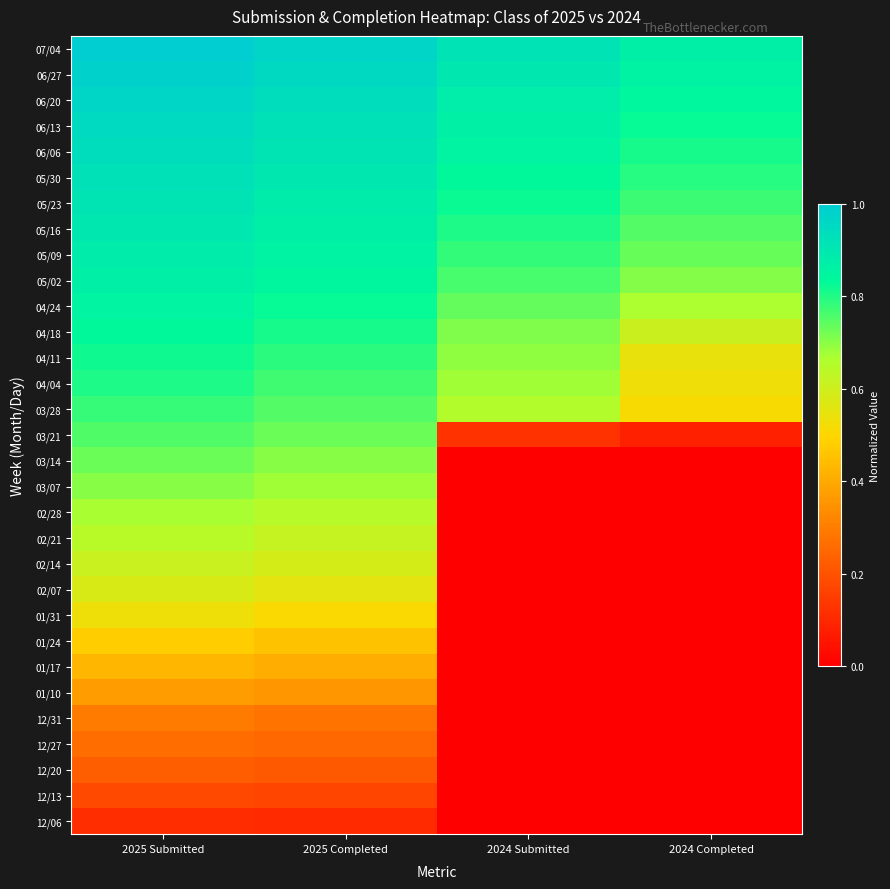

Reading left to right, transcribe all the data shown in this chart.

12/06: 2025 Submitted=0.1	2025 Completed=0.1	2024 Submitted=0.0	2024 Completed=0.0
12/13: 2025 Submitted=0.2	2025 Completed=0.2	2024 Submitted=0.0	2024 Completed=0.0
12/20: 2025 Submitted=0.2	2025 Completed=0.2	2024 Submitted=0.0	2024 Completed=0.0
12/27: 2025 Submitted=0.3	2025 Completed=0.3	2024 Submitted=0.0	2024 Completed=0.0
12/31: 2025 Submitted=0.3	2025 Completed=0.3	2024 Submitted=0.0	2024 Completed=0.0
01/10: 2025 Submitted=0.4	2025 Completed=0.4	2024 Submitted=0.0	2024 Completed=0.0
01/17: 2025 Submitted=0.4	2025 Completed=0.4	2024 Submitted=0.0	2024 Completed=0.0
01/24: 2025 Submitted=0.5	2025 Completed=0.5	2024 Submitted=0.0	2024 Completed=0.0
01/31: 2025 Submitted=0.5	2025 Completed=0.5	2024 Submitted=0.0	2024 Completed=0.0
02/07: 2025 Submitted=0.6	2025 Completed=0.6	2024 Submitted=0.0	2024 Completed=0.0
02/14: 2025 Submitted=0.6	2025 Completed=0.6	2024 Submitted=0.0	2024 Completed=0.0
02/21: 2025 Submitted=0.6	2025 Completed=0.6	2024 Submitted=0.0	2024 Completed=0.0
02/28: 2025 Submitted=0.7	2025 Completed=0.6	2024 Submitted=0.0	2024 Completed=0.0
03/07: 2025 Submitted=0.7	2025 Completed=0.7	2024 Submitted=0.0	2024 Completed=0.0
03/14: 2025 Submitted=0.7	2025 Completed=0.7	2024 Submitted=0.0	2024 Completed=0.0
03/21: 2025 Submitted=0.8	2025 Completed=0.7	2024 Submitted=0.1	2024 Completed=0.1
03/28: 2025 Submitted=0.8	2025 Completed=0.8	2024 Submitted=0.7	2024 Completed=0.5
04/04: 2025 Submitted=0.8	2025 Completed=0.8	2024 Submitted=0.7	2024 Completed=0.5
04/11: 2025 Submitted=0.8	2025 Completed=0.8	2024 Submitted=0.7	2024 Completed=0.5
04/18: 2025 Submitted=0.8	2025 Completed=0.8	2024 Submitted=0.7	2024 Completed=0.6
04/24: 2025 Submitted=0.9	2025 Completed=0.8	2024 Submitted=0.7	2024 Completed=0.7
05/02: 2025 Submitted=0.9	2025 Completed=0.8	2024 Submitted=0.8	2024 Completed=0.7
05/09: 2025 Submitted=0.9	2025 Completed=0.9	2024 Submitted=0.8	2024 Completed=0.7
05/16: 2025 Submitted=0.9	2025 Completed=0.9	2024 Submitted=0.8	2024 Completed=0.8
05/23: 2025 Submitted=0.9	2025 Completed=0.9	2024 Submitted=0.8	2024 Completed=0.8
05/30: 2025 Submitted=0.9	2025 Completed=0.9	2024 Submitted=0.8	2024 Completed=0.8
06/06: 2025 Submitted=0.9	2025 Completed=0.9	2024 Submitted=0.9	2024 Completed=0.8
06/13: 2025 Submitted=1.0	2025 Completed=0.9	2024 Submitted=0.9	2024 Completed=0.8
06/20: 2025 Submitted=1.0	2025 Completed=0.9	2024 Submitted=0.9	2024 Completed=0.8
06/27: 2025 Submitted=1.0	2025 Completed=1.0	2024 Submitted=0.9	2024 Completed=0.9
07/04: 2025 Submitted=1.0	2025 Completed=1.0	2024 Submitted=0.9	2024 Completed=0.9